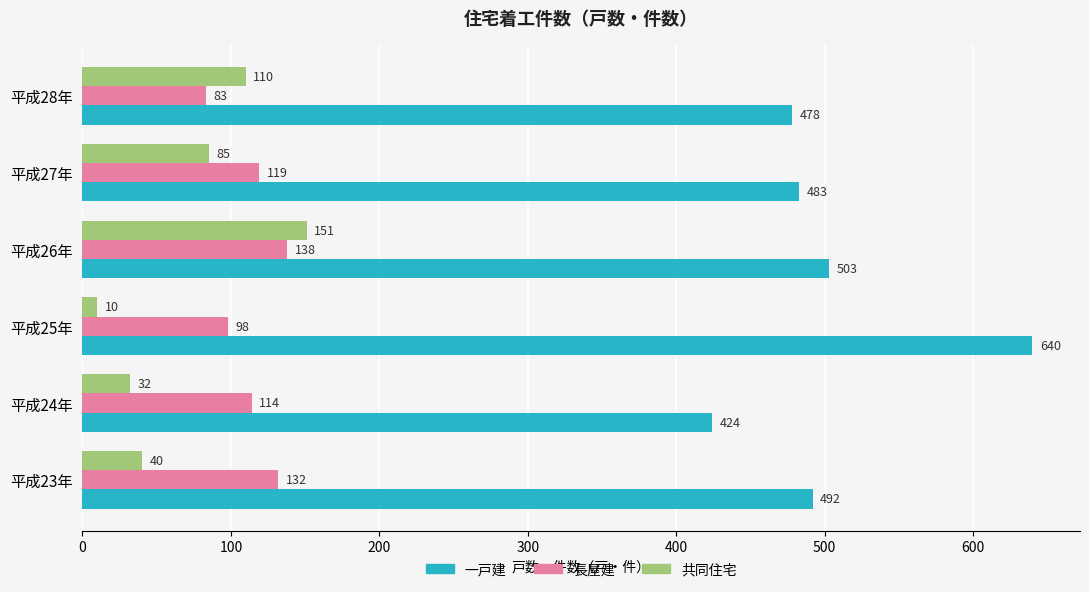

List the labels in order of 一戸建 value, largest first.

平成25年, 平成26年, 平成23年, 平成27年, 平成28年, 平成24年